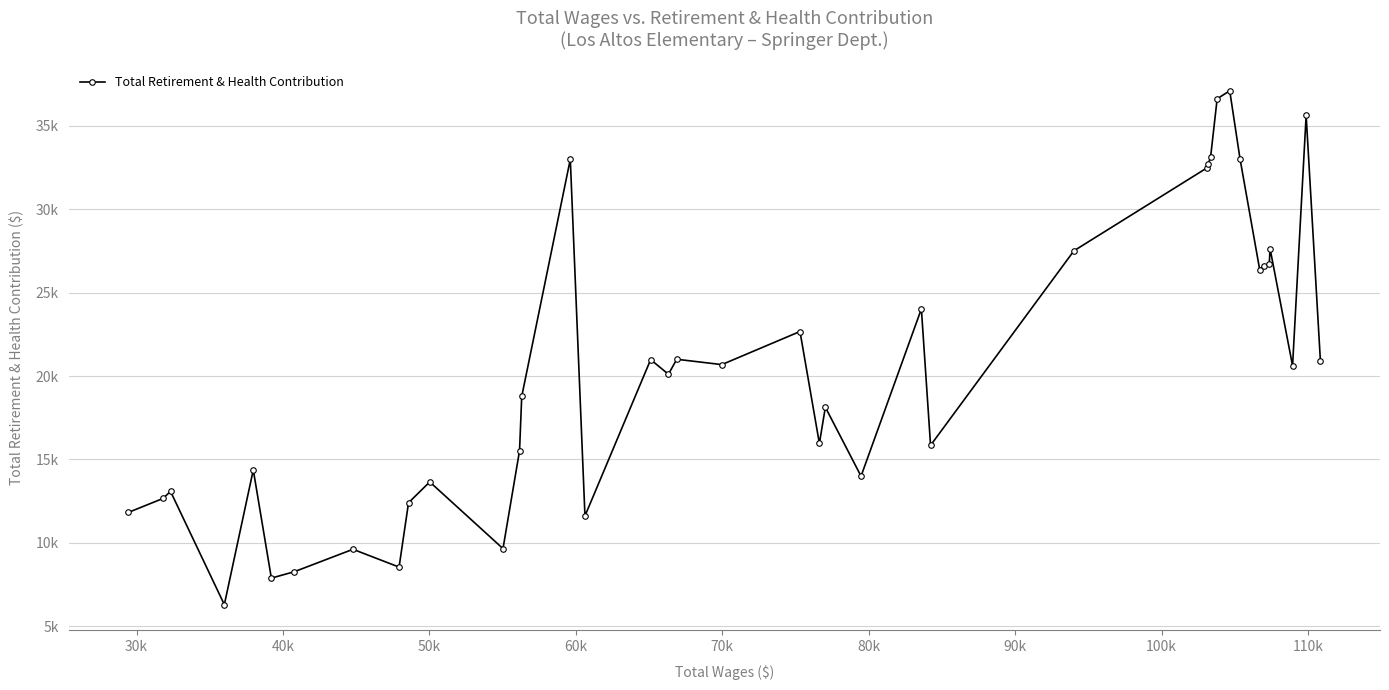

How many points are lower than both their immediate neighbors (excluding endpoints)?

12